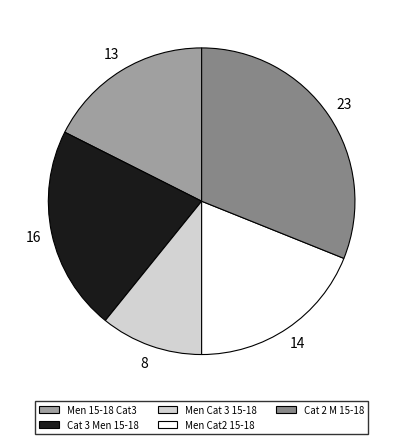

Combined, do Men 15-18 Cat3 and Cat 2 M 15-18 account for over 50%?

No